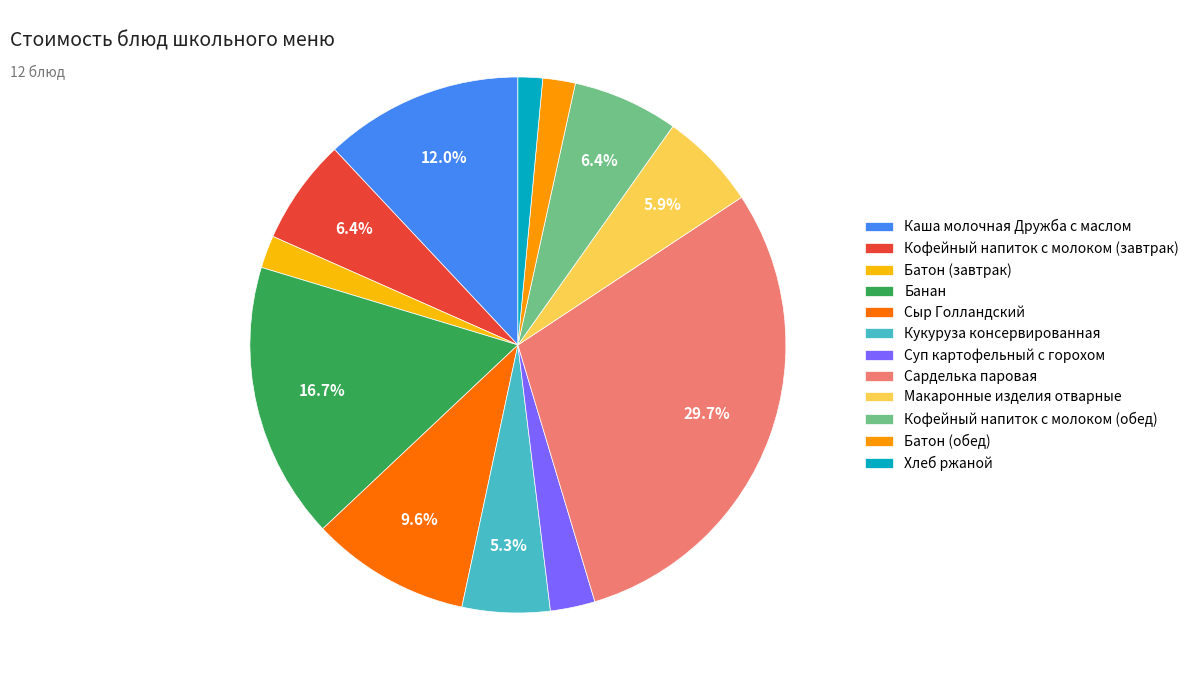

Combined, what portion of the pie is Хлеб ржаной and Банан?

18.2%